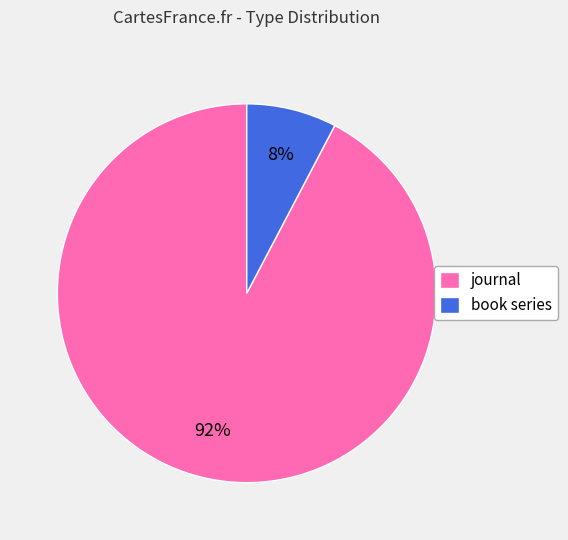

Which has a higher value, journal or book series?

journal